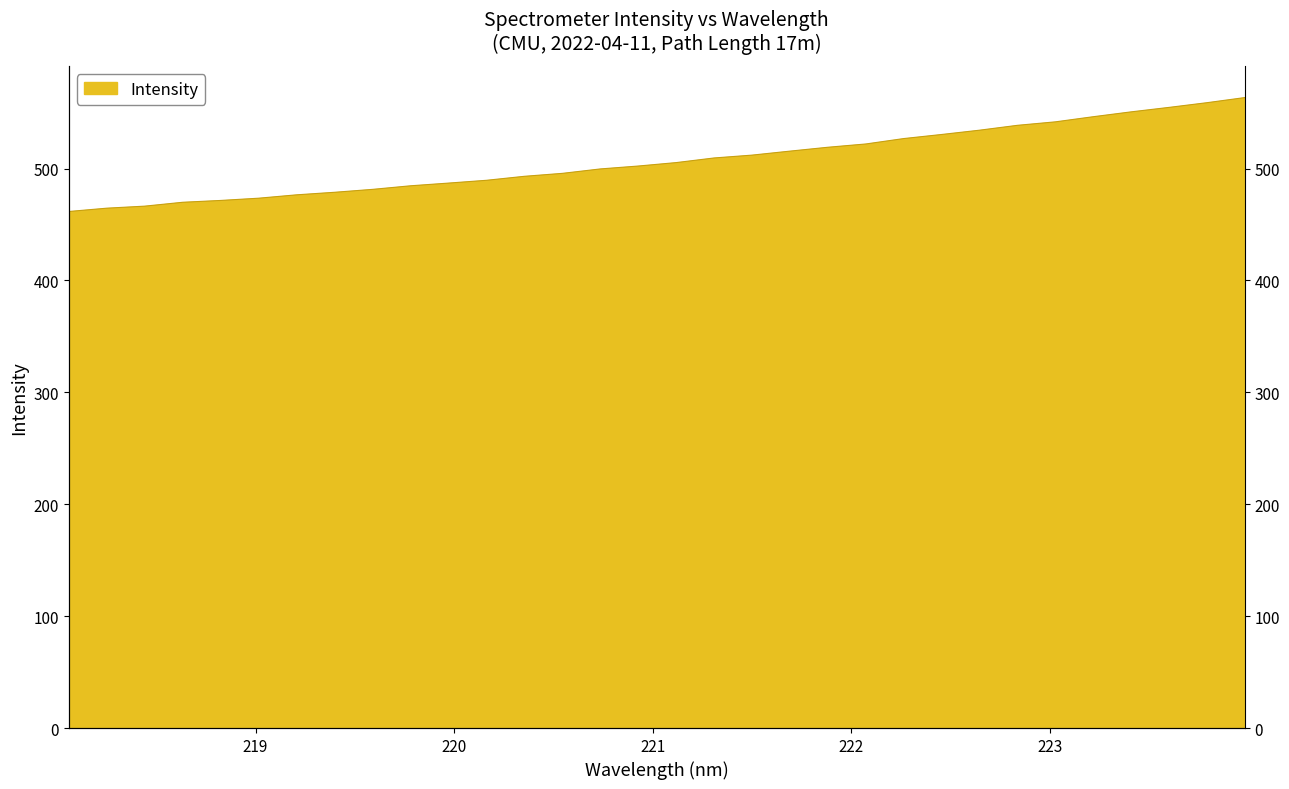

How many data points are less than 505?

16